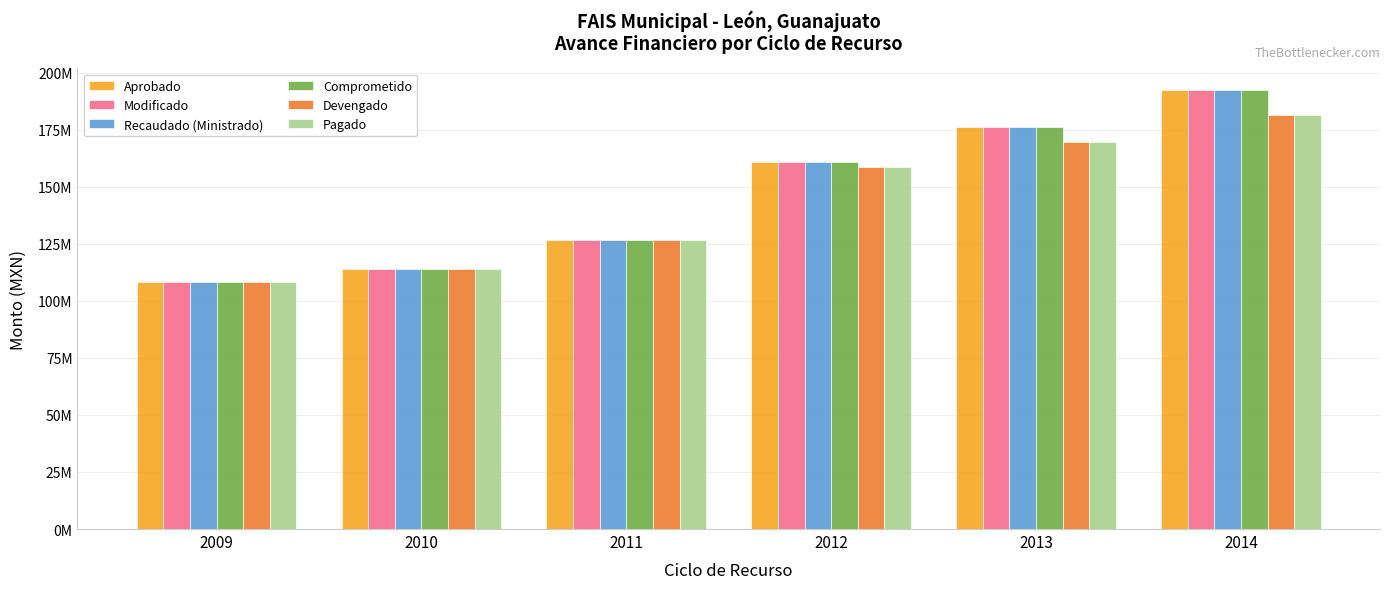

What is the maximum value for Recaudado (Ministrado)?

192275374.0